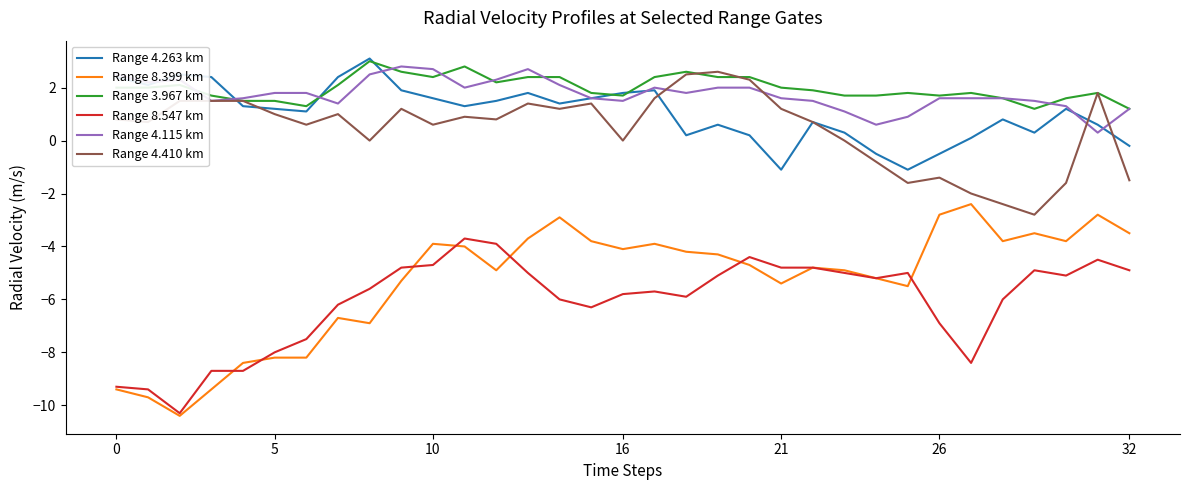

What is the minimum value for Range 4.410 km?

-2.8